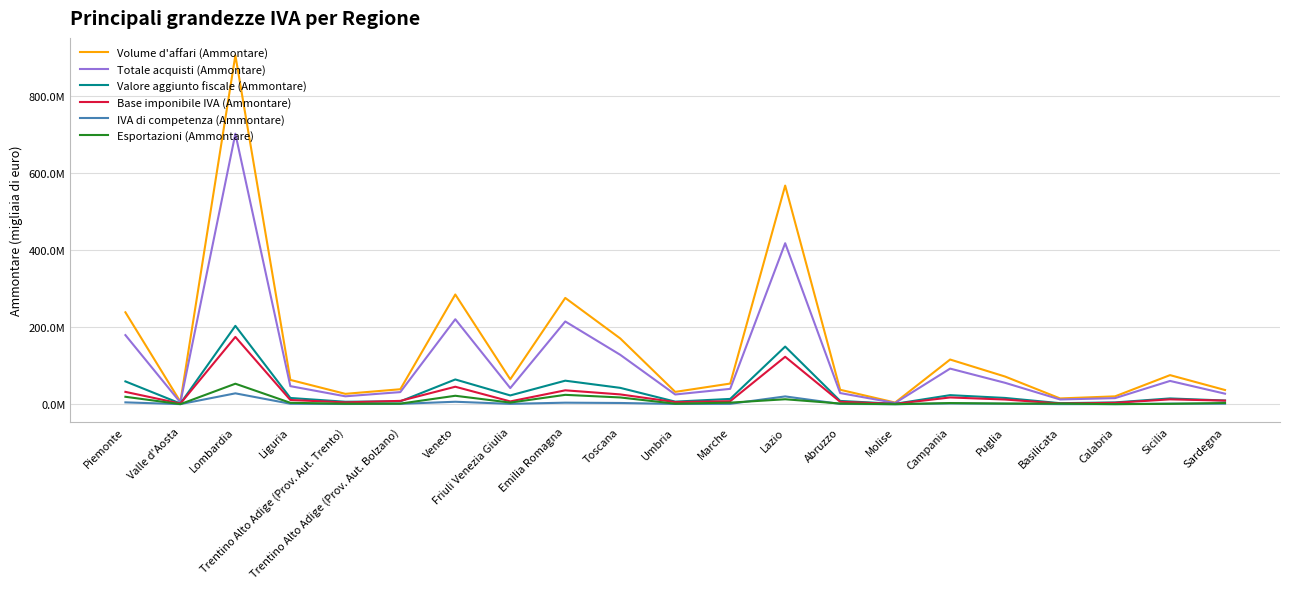

Rank the series by their maximum value, from lowest to highest.

IVA di competenza (Ammontare), Esportazioni (Ammontare), Base imponibile IVA (Ammontare), Valore aggiunto fiscale (Ammontare), Totale acquisti (Ammontare), Volume d'affari (Ammontare)